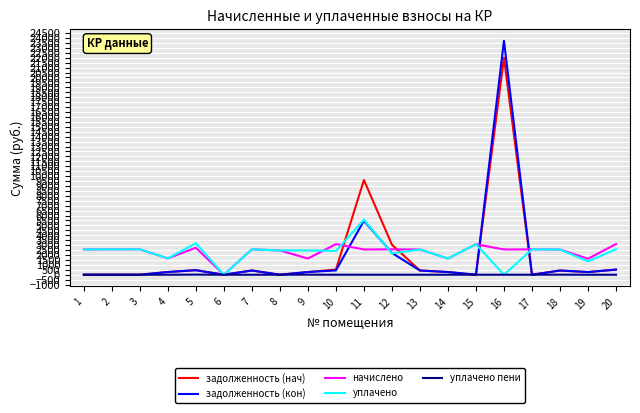

What is the difference between the maximum and minimum values in the уплачено series?

5577.5